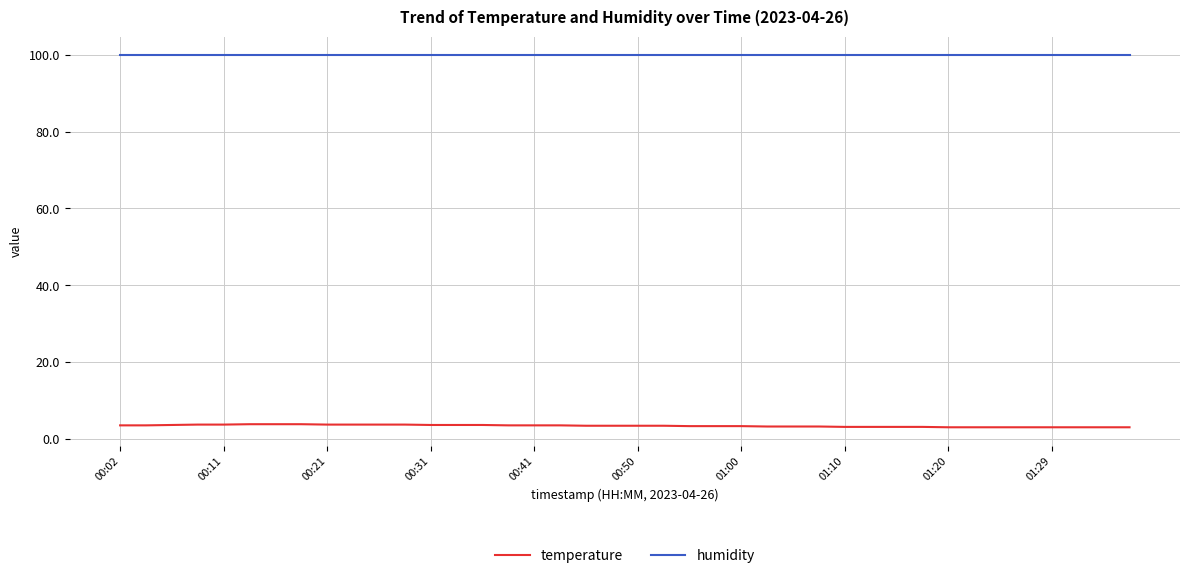

Which series has the largest total across all categories?

humidity